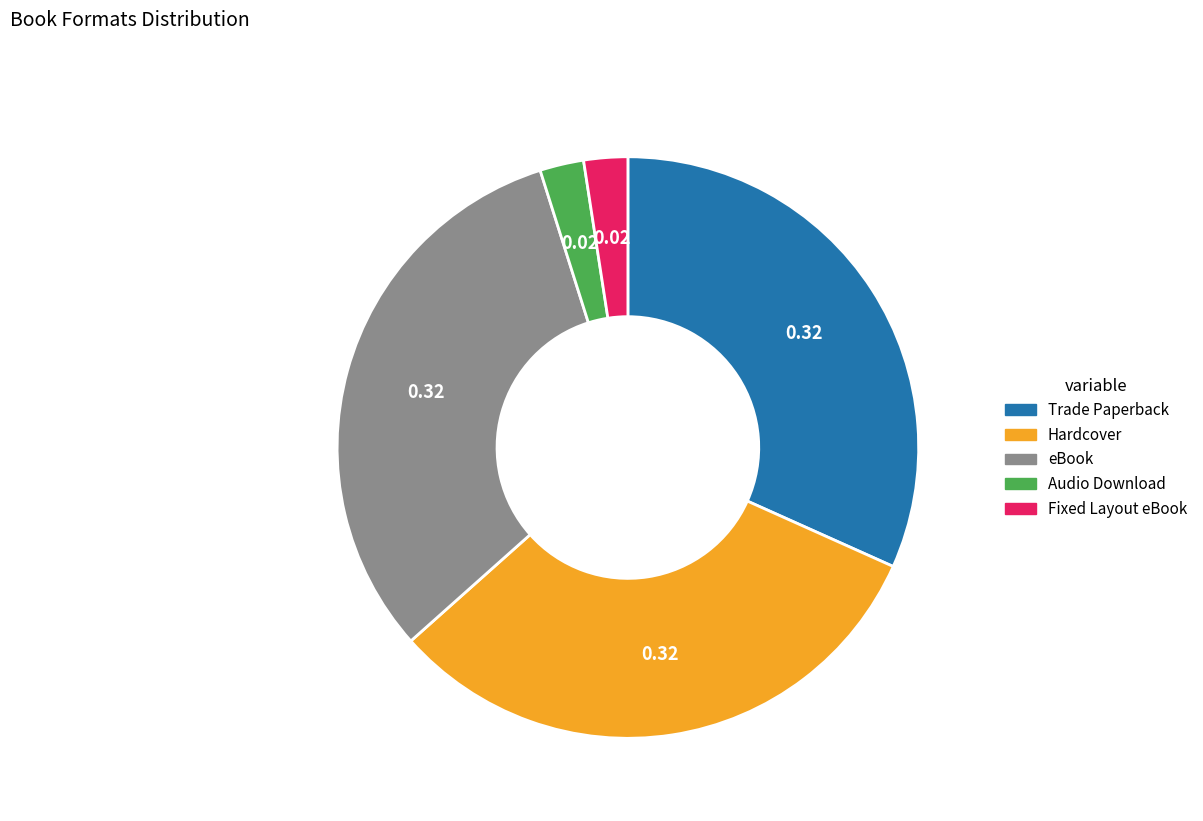

How many slices are in this pie chart?

5